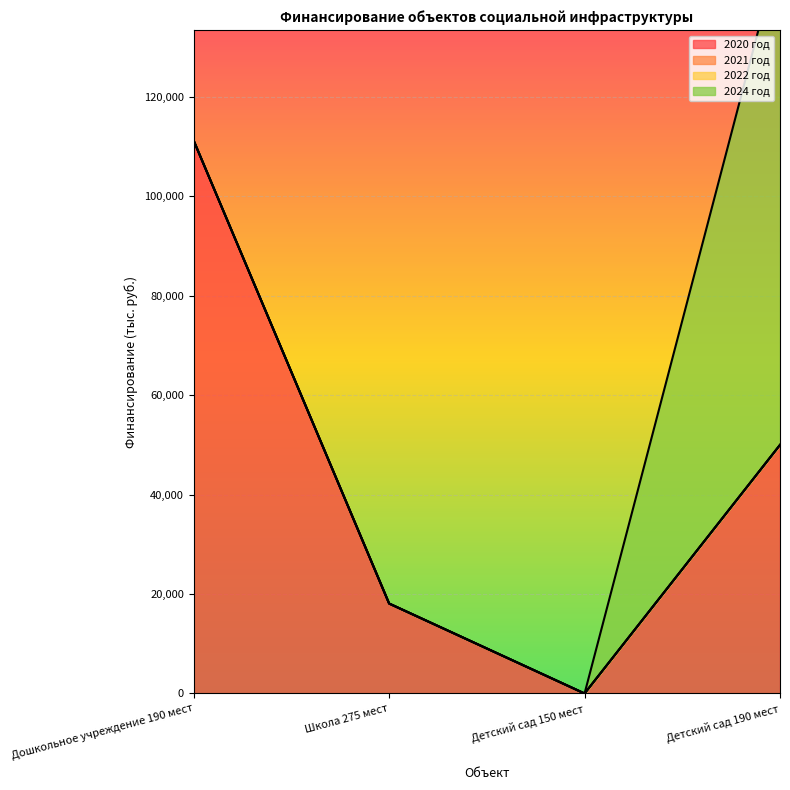

Reading left to right, what are all the values shown in this chart?

2020 год: 111181.3	18088.0	0.0	50000.0
2021 год: 0.0	0.0	0.0	0.0
2022 год: 0.0	0.0	0.0	0.0
2024 год: 0.0	0.0	0.0	100000.0